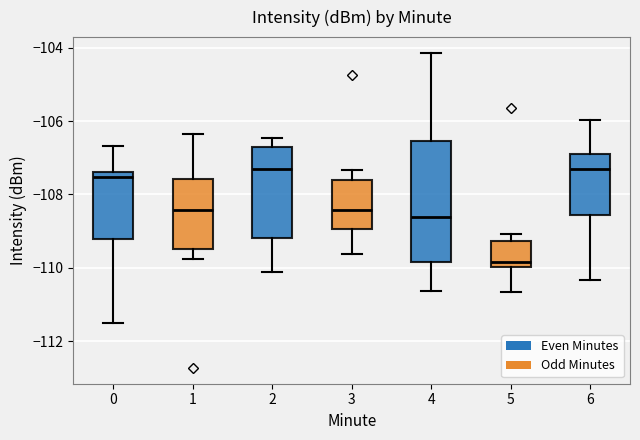

Which box is the tallest, from its lower edge to its upper edge?

4